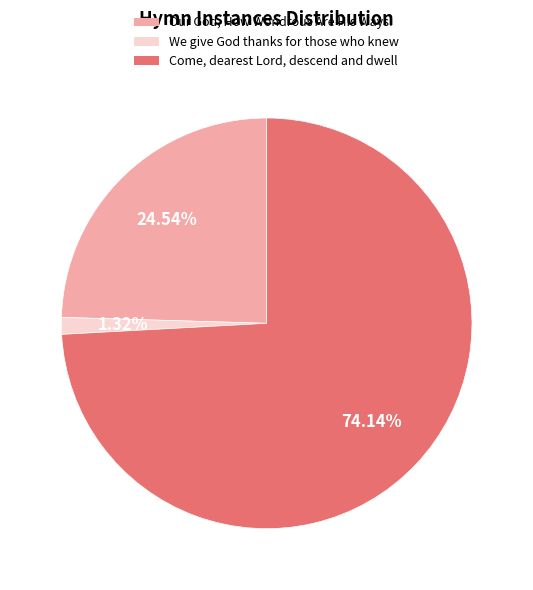

What percentage is the We give God thanks for those who knew slice, to the nearest percent?

1%